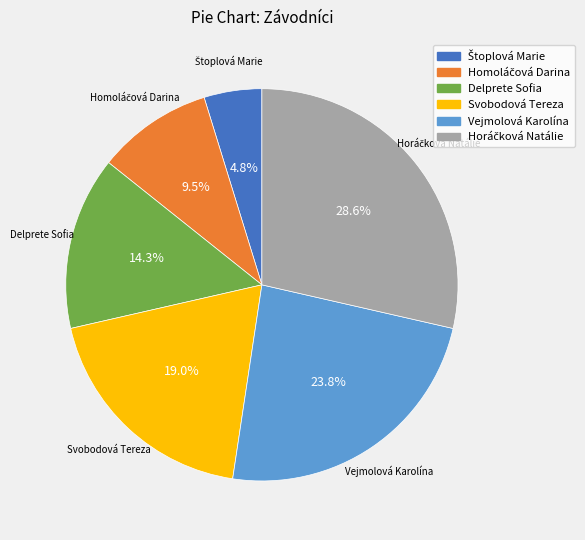

To the nearest percent, what percentage of the pie is Vejmolová Karolína?

24%